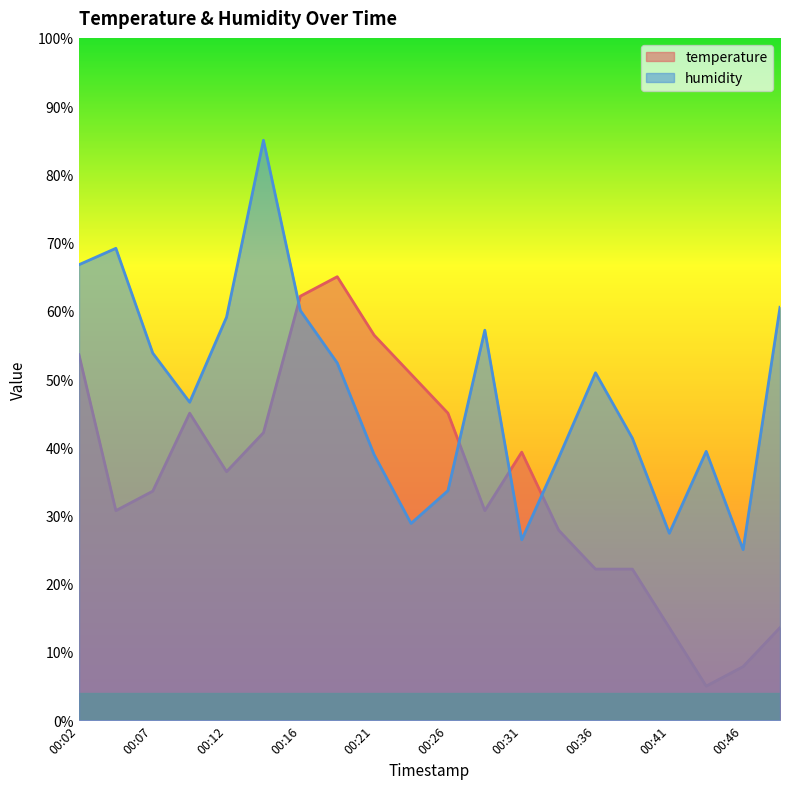

What is the difference between the second highest and second lowest values in the humidity series?

42.7